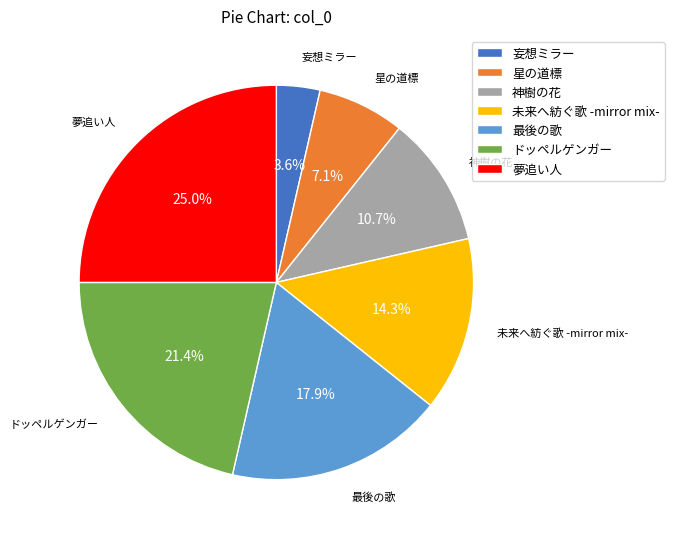

Does 夢追い人 account for over 50% of the chart?

No